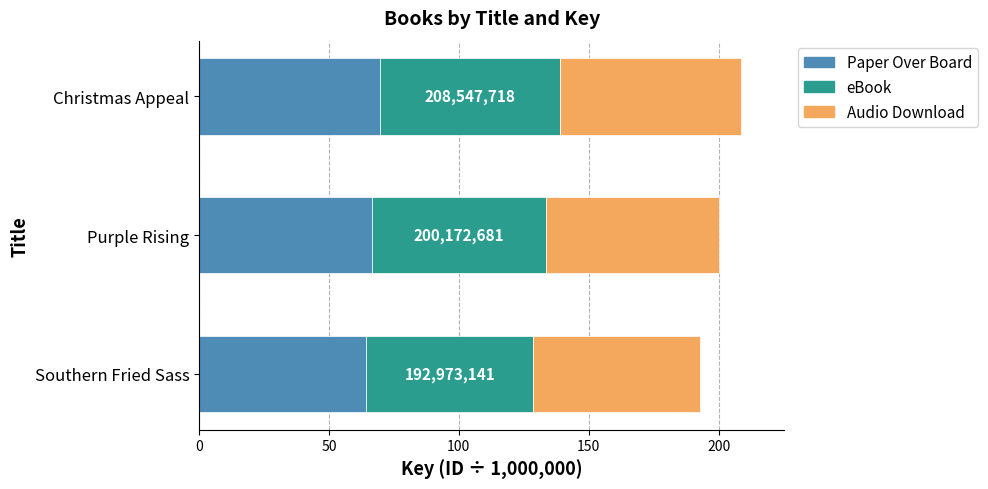

How many data points does each series have?

3